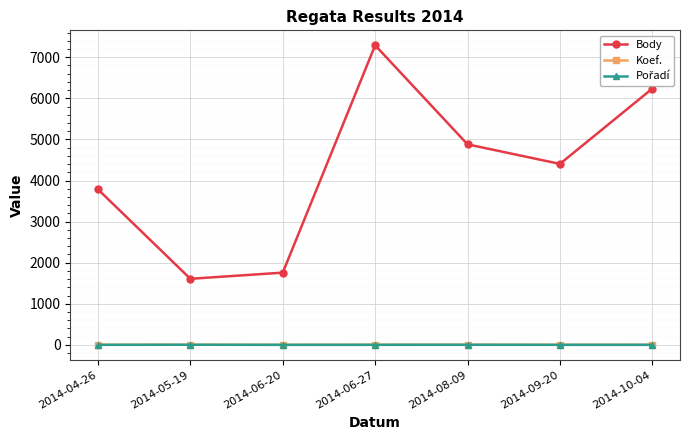

What position from the left is 2014-06-27?

4